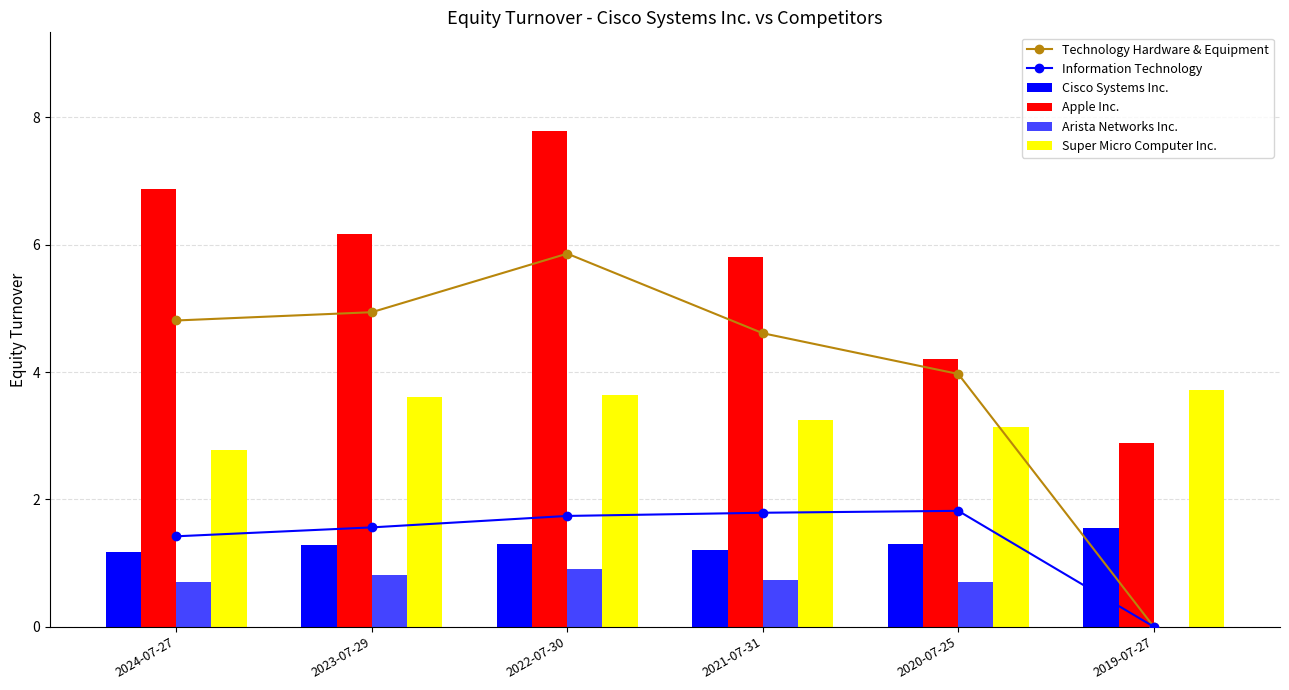

What is the difference between the maximum and minimum values in the Arista Networks Inc. series?

0.9